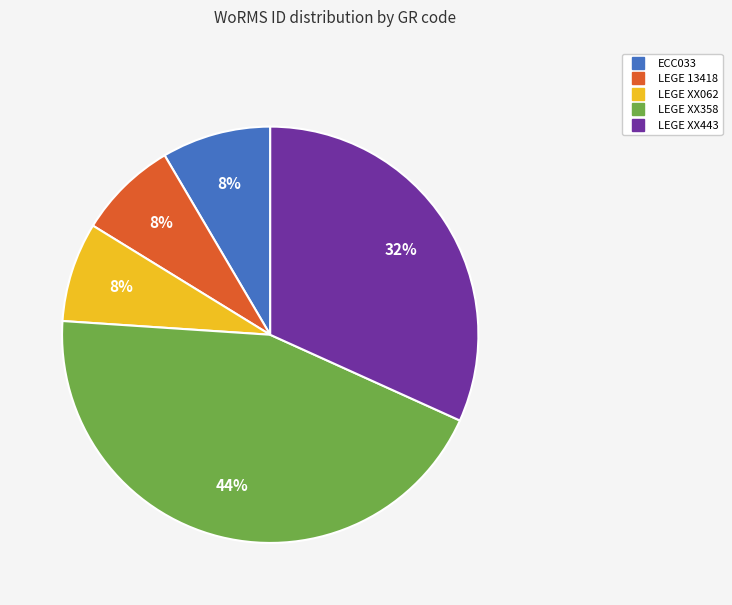

Is it true that LEGE XX443 is 32% of the pie?

True